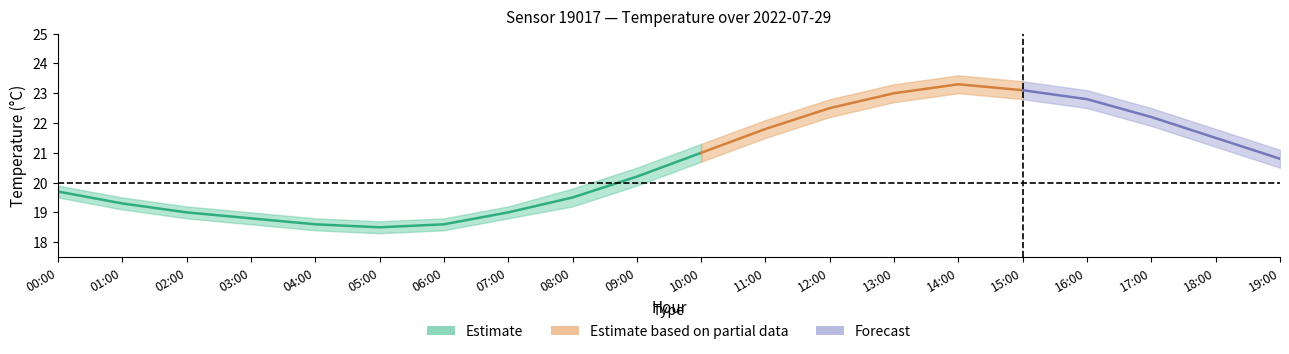

How many values in the temp_lower series exceed 20?

10